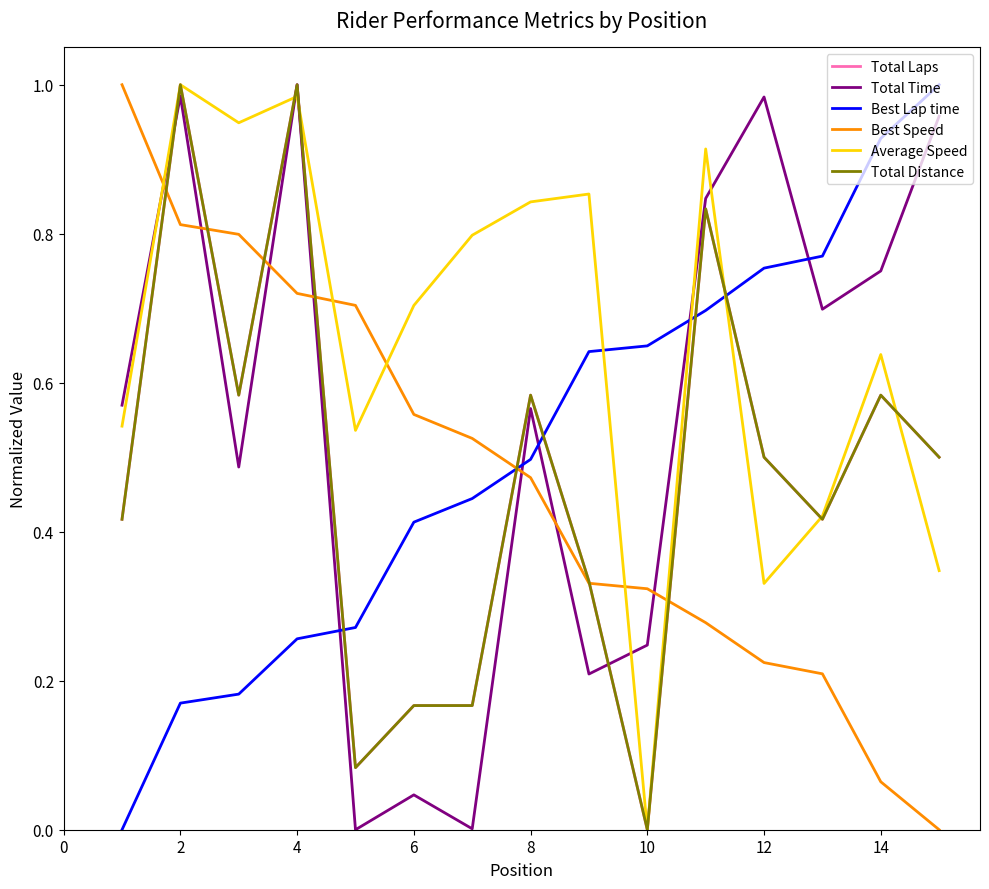

What is the difference between the second highest and minimum values in the Total Distance series?

1.0